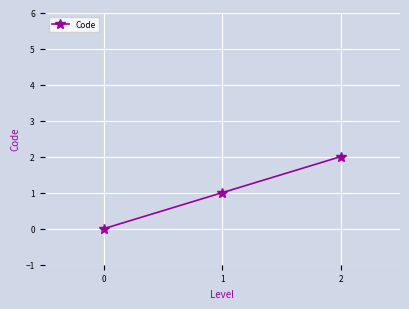

At which category does the chart reach its peak across all series?

2